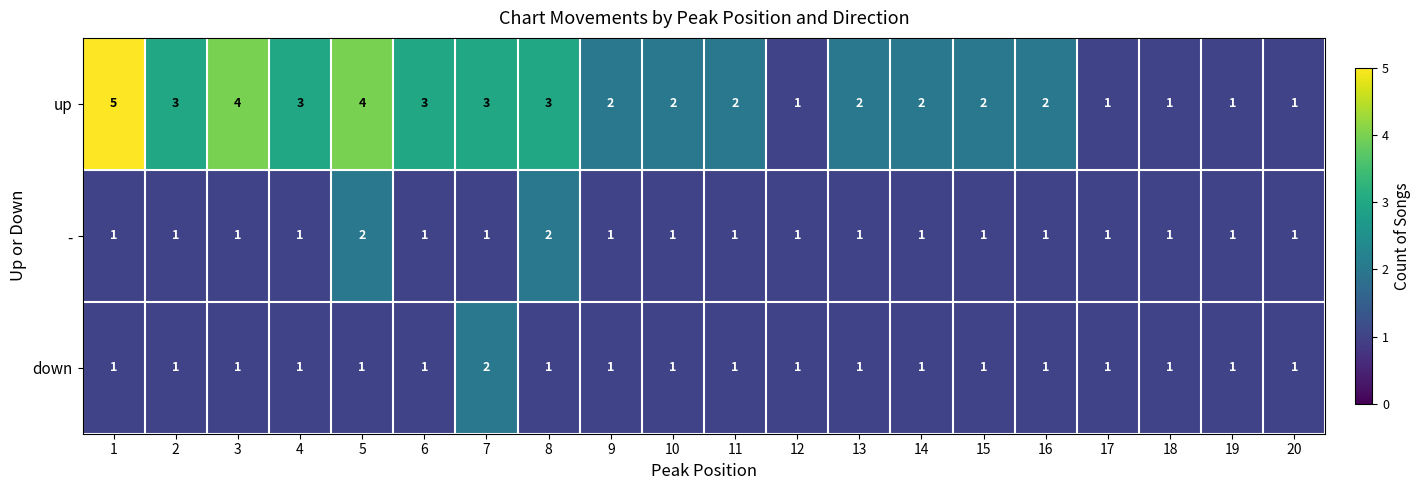

True or false: - has a value of 1 at 2.

True